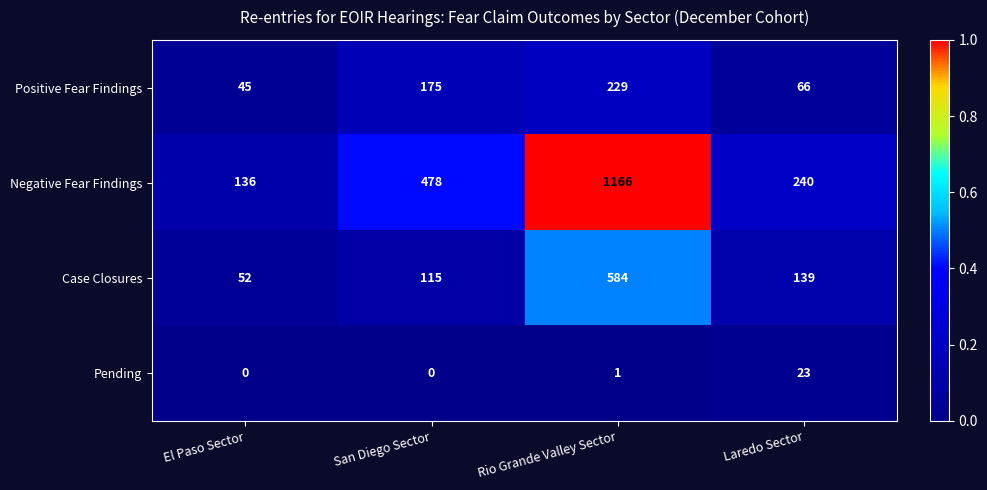

What is the difference between the second highest and second lowest values in the Case Closures series?

24